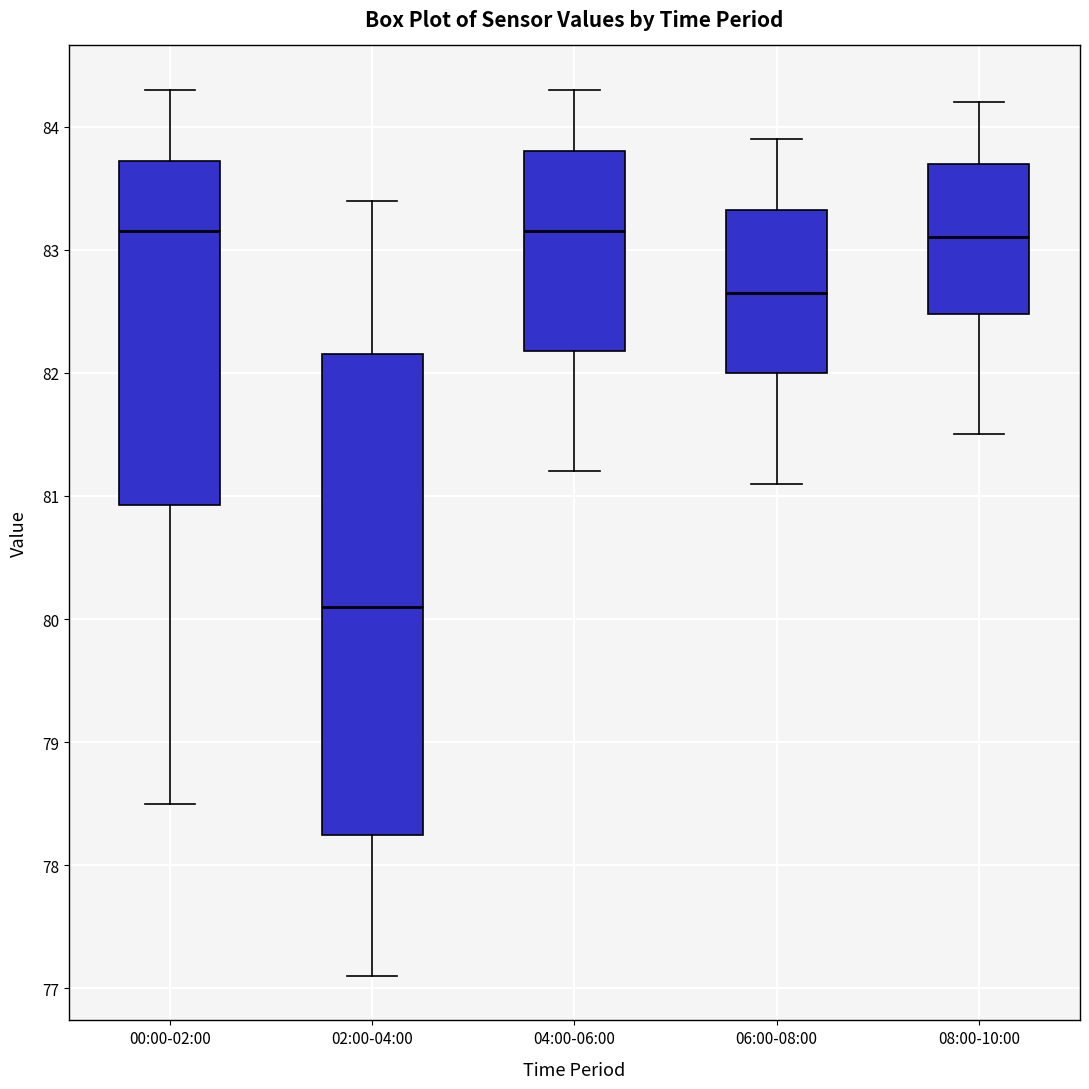

Reading left to right, read every box against the y-axis: the position of its median line, the range the box covers, and the ends of its whiskers. The values are not printed on the chart, so give them approximately, as read against the axis.

00:00-02:00: median 83.2, box 80.9 to 83.7, whiskers 78.5 to 84.3
02:00-04:00: median 80.1, box 78.3 to 82.2, whiskers 77.1 to 83.4
04:00-06:00: median 83.2, box 82.2 to 83.8, whiskers 81.2 to 84.3
06:00-08:00: median 82.7, box 82.0 to 83.3, whiskers 81.1 to 83.9
08:00-10:00: median 83.1, box 82.5 to 83.7, whiskers 81.5 to 84.2